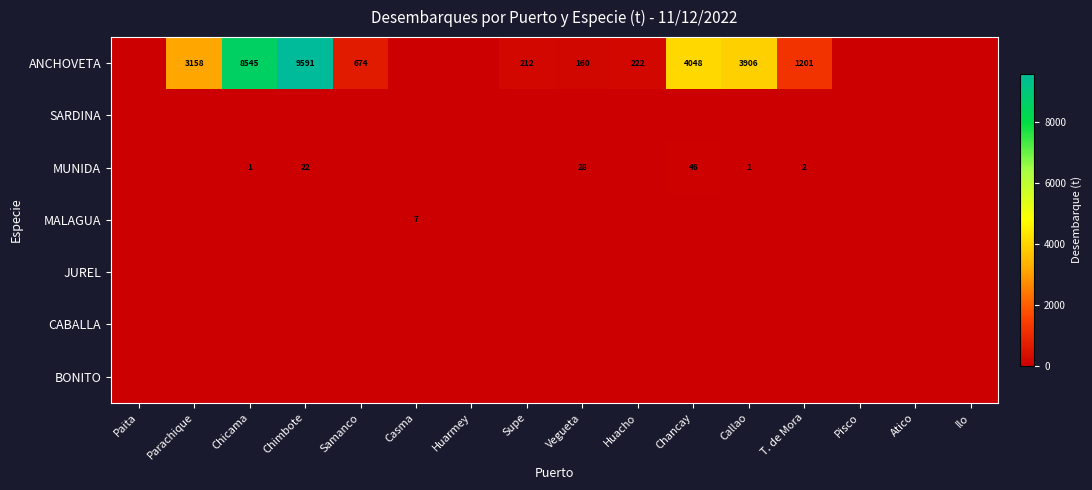

Which series has the widest spread of values?

ANCHOVETA